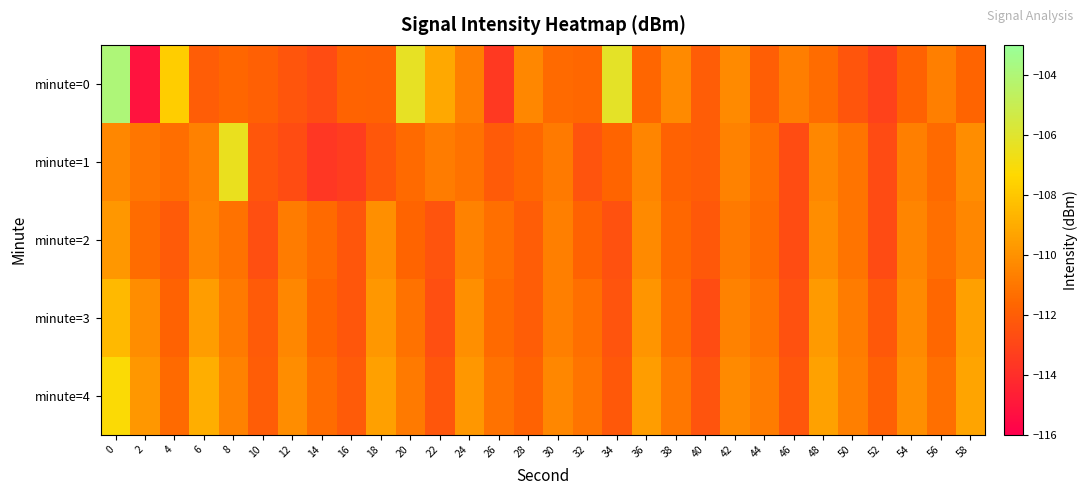

What is the difference between the highest and lowest values at 14?

2.2